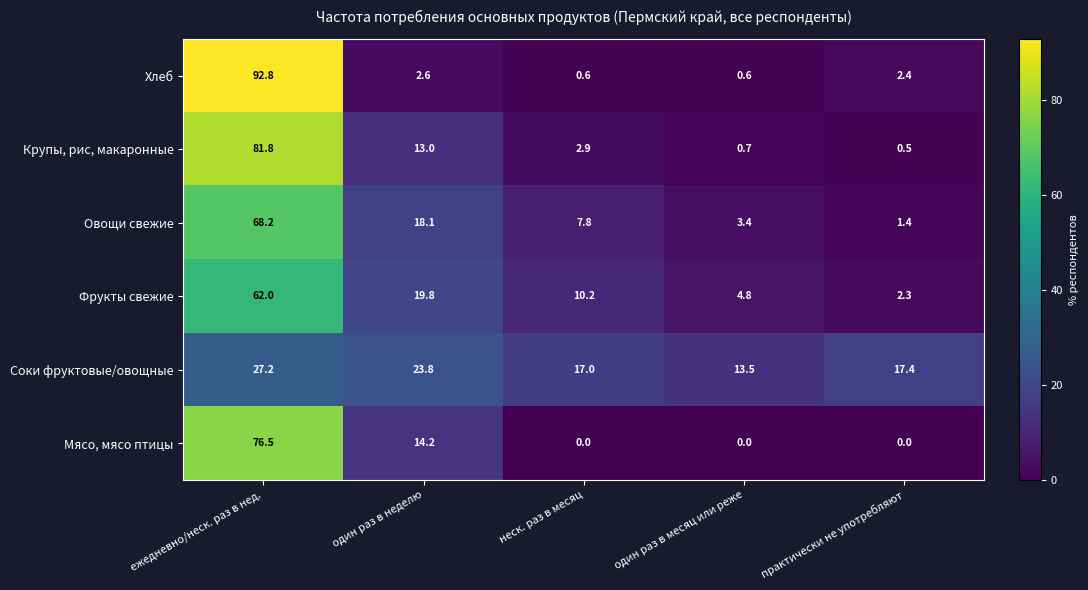

Reading right to left, transcribe all the data shown in this chart.

Хлеб: 2.4	0.6	0.6	2.6	92.8
Крупы, рис, макаронные: 0.5	0.7	2.9	13.0	81.8
Овощи свежие: 1.4	3.4	7.8	18.1	68.2
Фрукты свежие: 2.3	4.8	10.2	19.8	62.0
Соки фруктовые/овощные: 17.4	13.5	17.0	23.8	27.2
Мясо, мясо птицы: 0.0	0.0	0.0	14.2	76.5